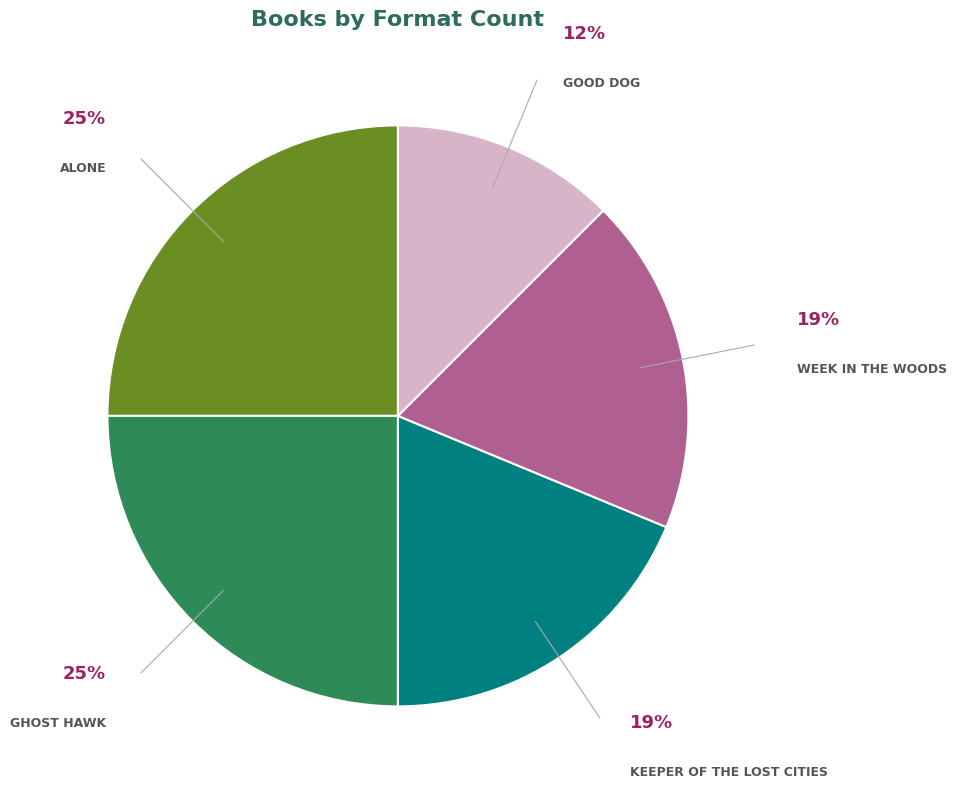

Is there any slice that represents more than half of the pie?

No